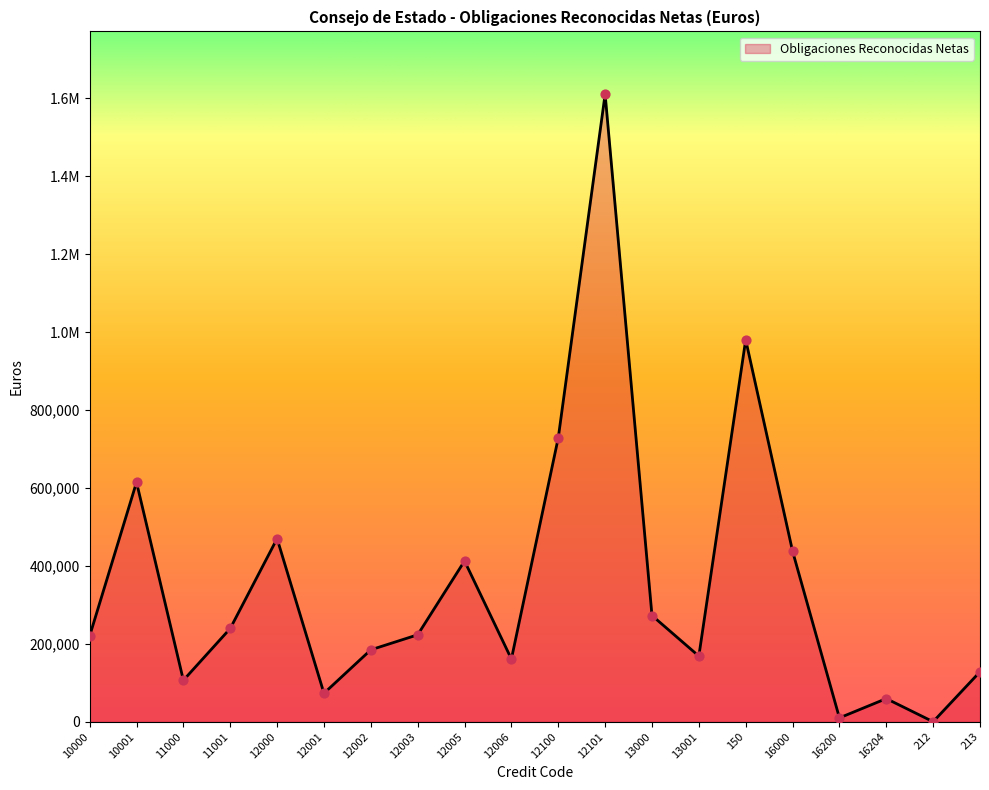

Which has a higher value, 11001 or 16000?

16000